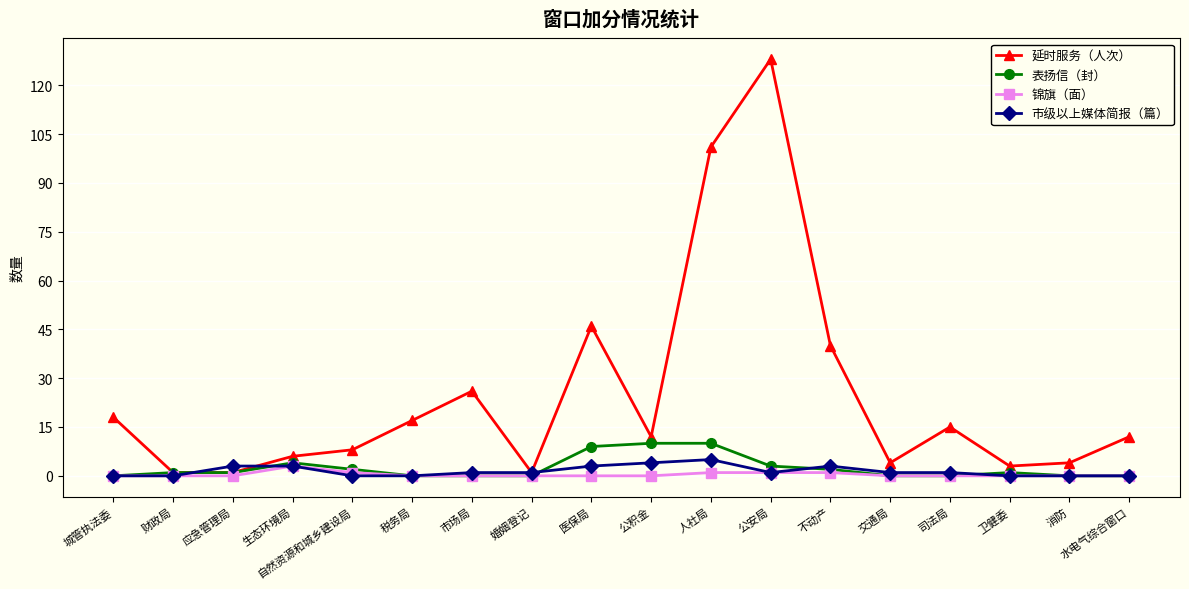

At which category is the sum across all series the highest?

公安局